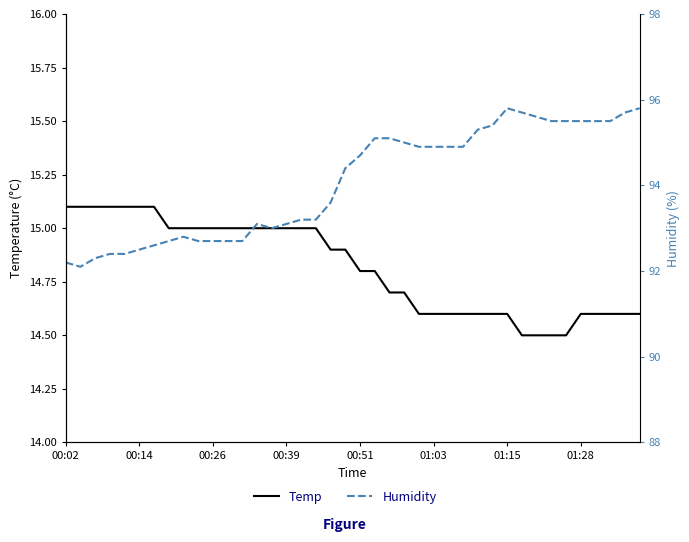

True or false: Temp and Humidity cross at least once.

False